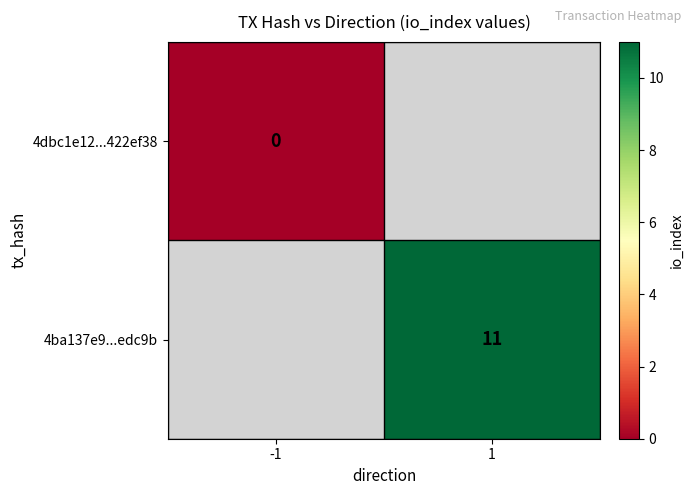

The value of 4ba137e9...edc9b at 1 is 18. True or false?

False